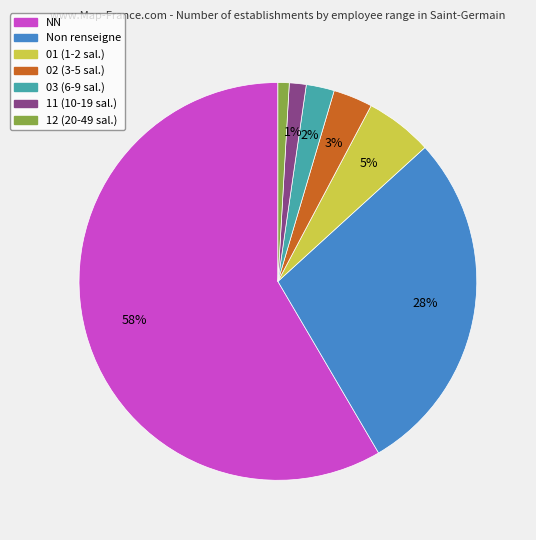

Is there any slice that represents more than half of the pie?

Yes